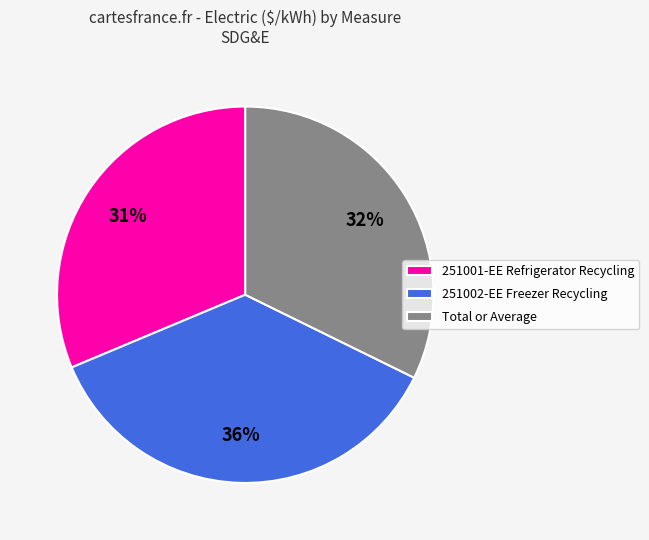

What is the largest slice in the pie chart?

251002-EE Freezer Recycling